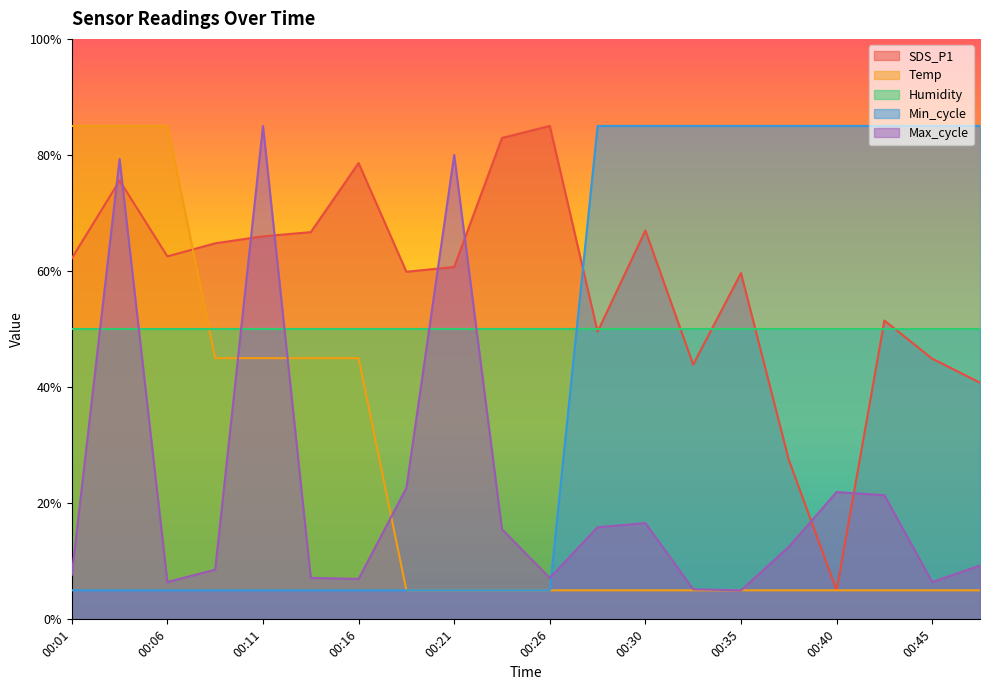

How many data points in Min_cycle are above 5?

9